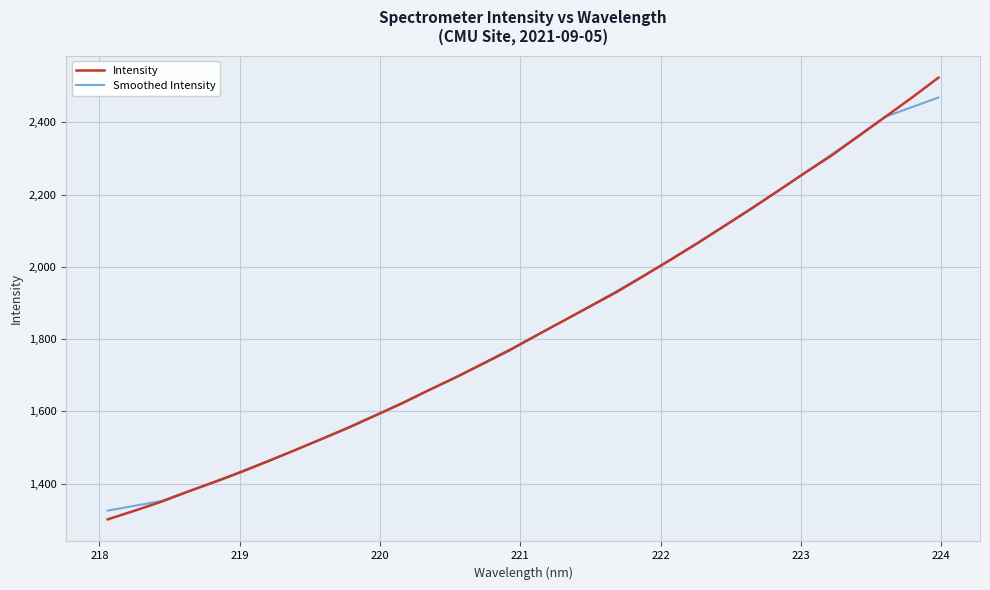

Which series has the widest spread of values?

Intensity